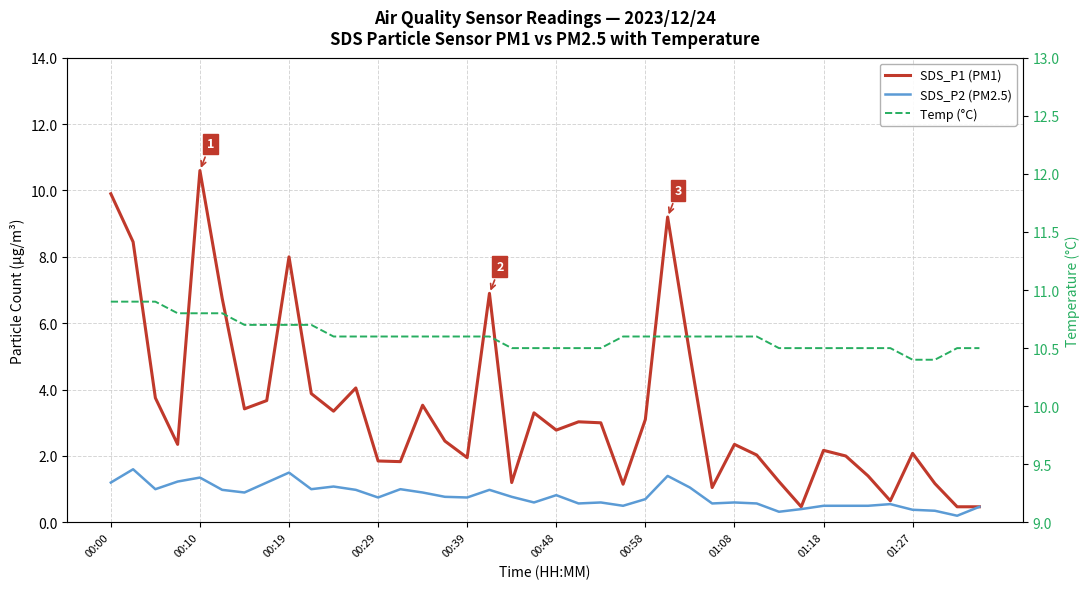

What are all the series names shown in the legend?

SDS_P1 (PM1), SDS_P2 (PM2.5), Temp (°C)